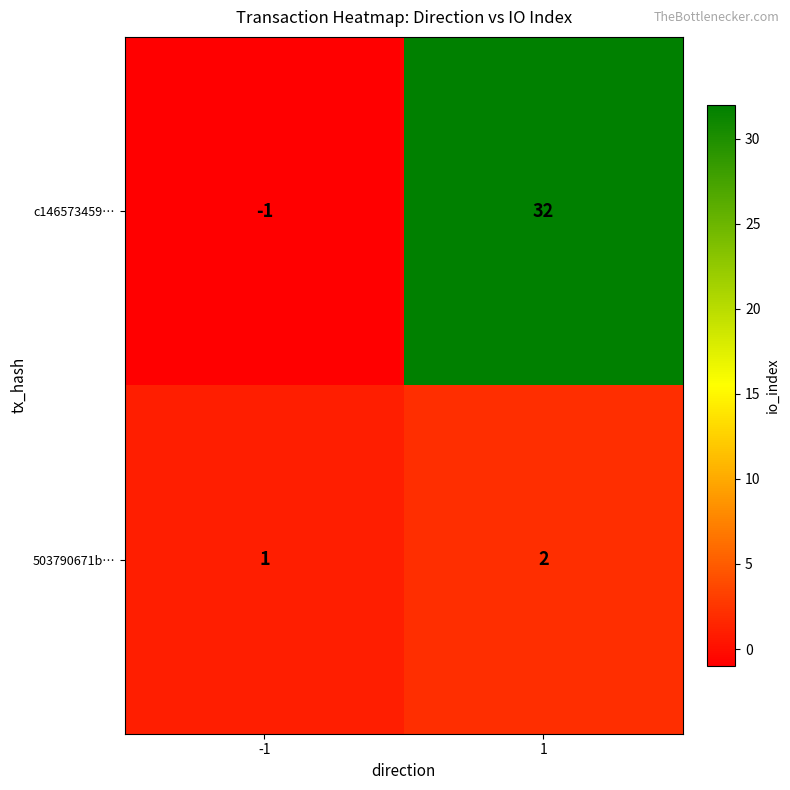

What is the sum of all 503790671b… values?

3